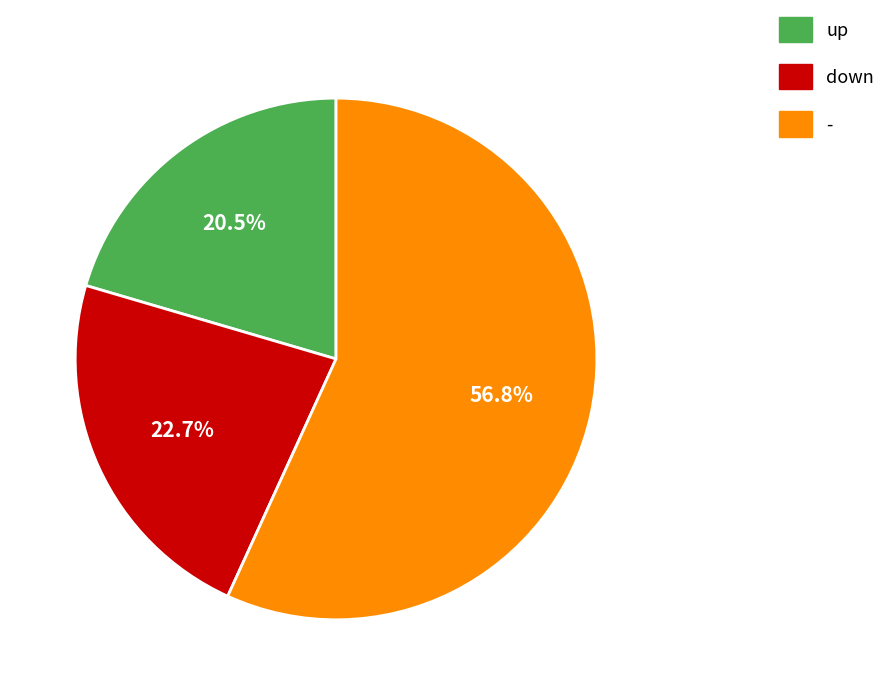

Which slice is the largest?

-